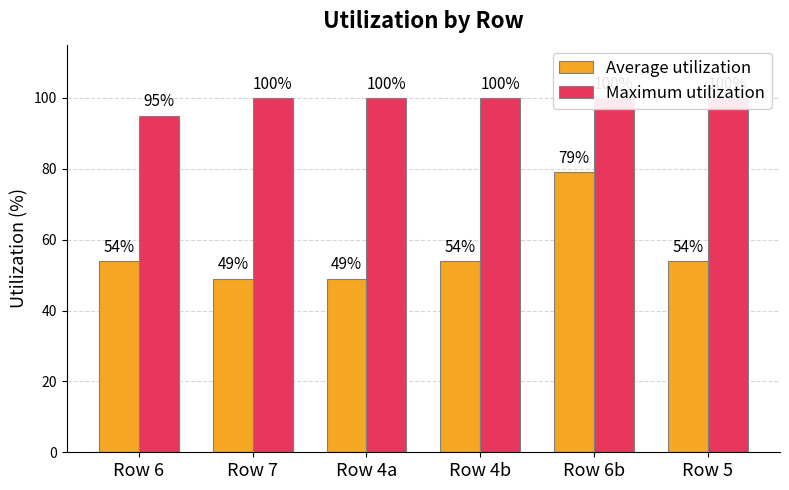

Reading left to right, what are all the values shown in this chart?

Average utilization: Row 6=54	Row 7=49	Row 4a=49	Row 4b=54	Row 6b=79	Row 5=54
Maximum utilization: Row 6=95	Row 7=100	Row 4a=100	Row 4b=100	Row 6b=100	Row 5=100